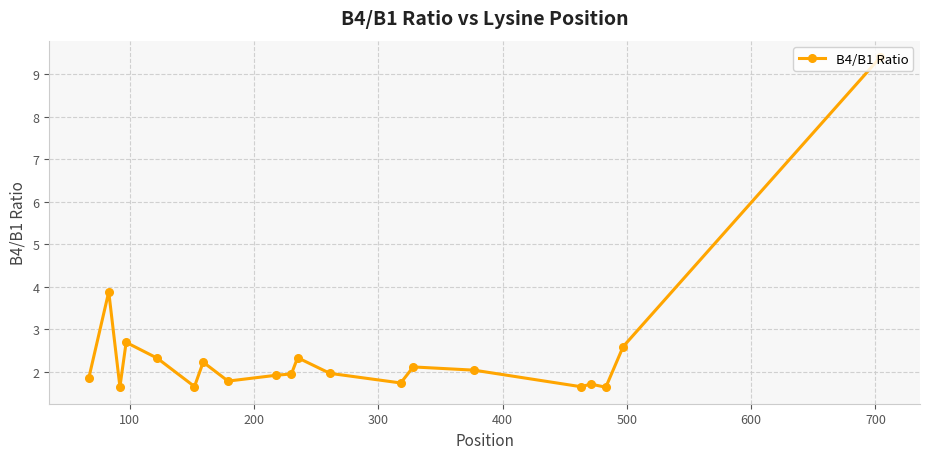

What is the value of the 19th point from the left?

2.6